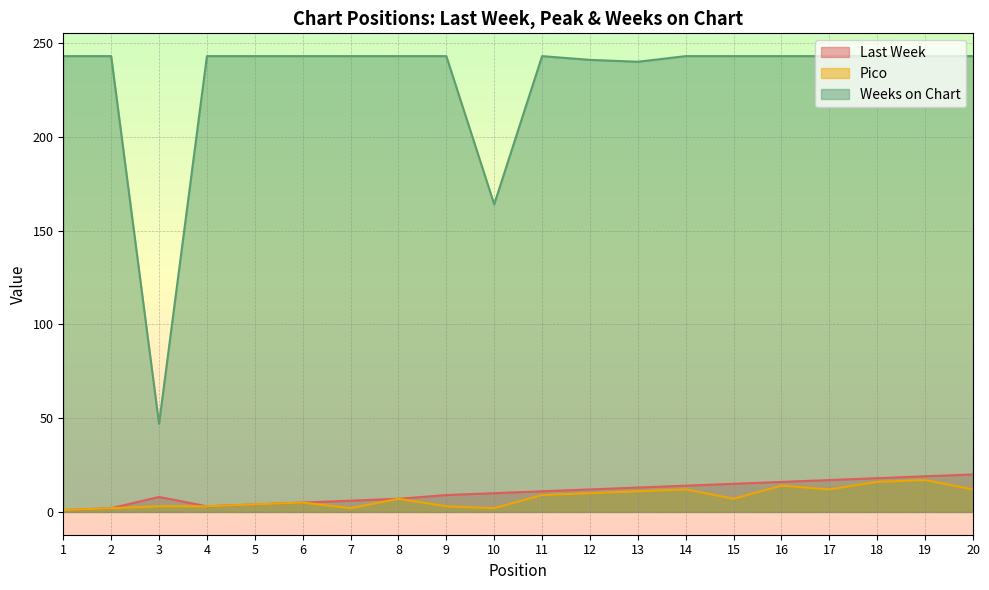

What is the difference between the highest and lowest values at 20?

231